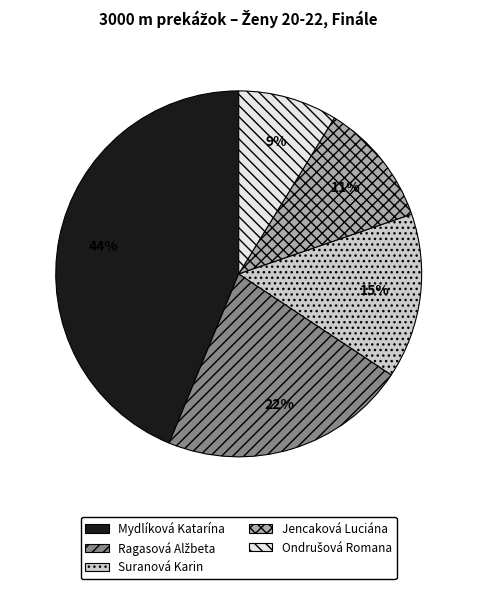

How many segments does this pie chart have?

5